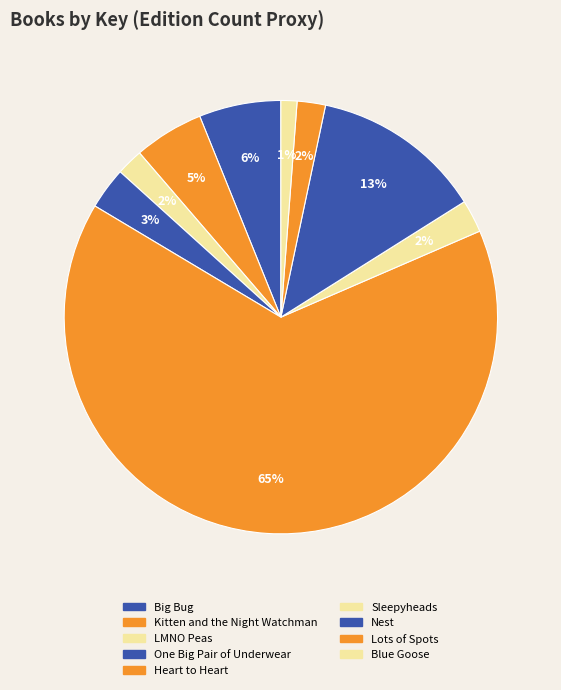

The One Big Pair of Underwear slice represents 1% of the pie. True or false?

False